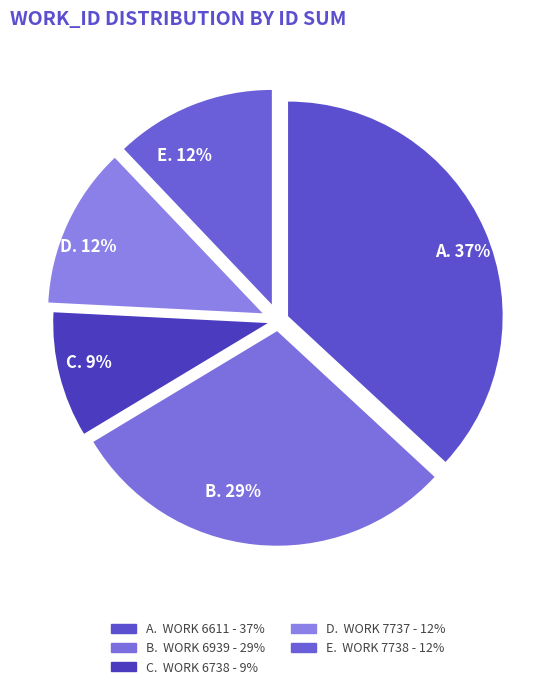

To the nearest percent, what portion does D. 12% represent?

12%